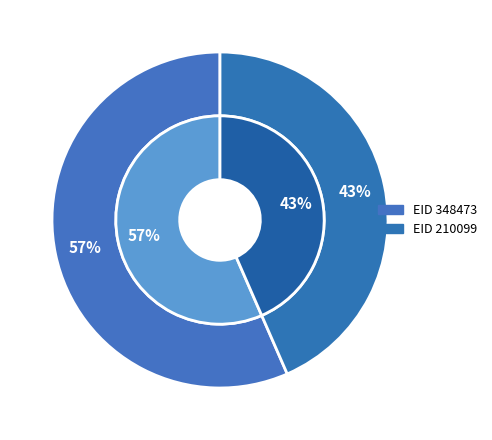

How many segments does this pie chart have?

2